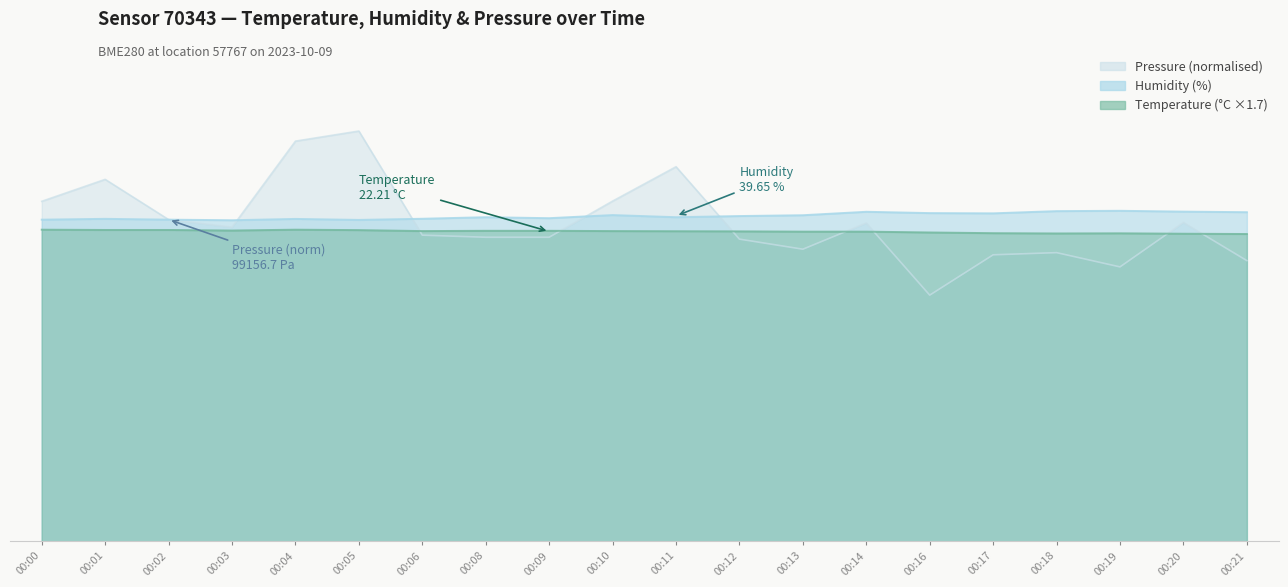

Which series has the largest total across all categories?

humidity